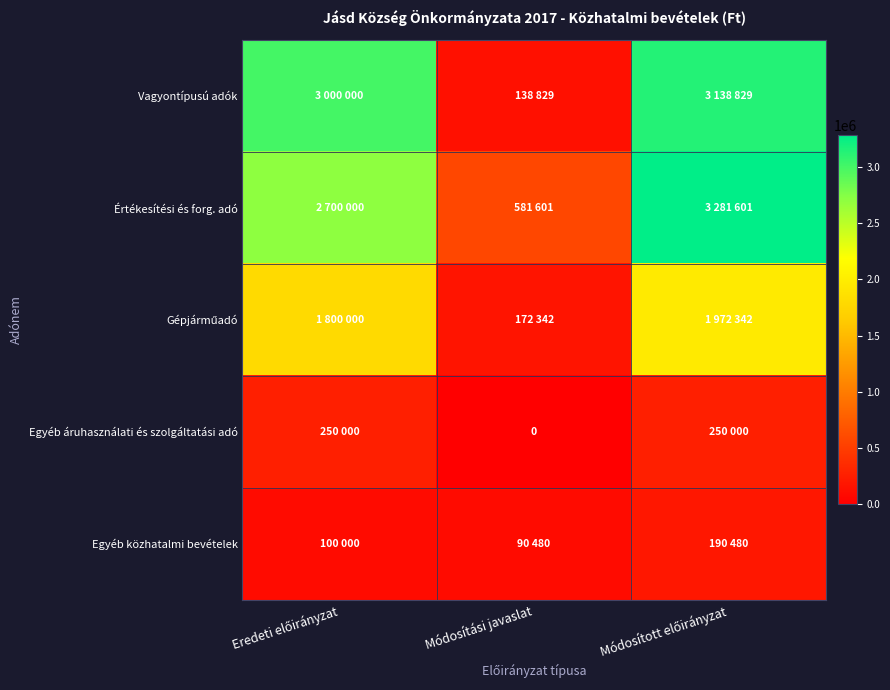

At which label does Értékesítési és forg. adó reach its minimum?

Módosítási javaslat